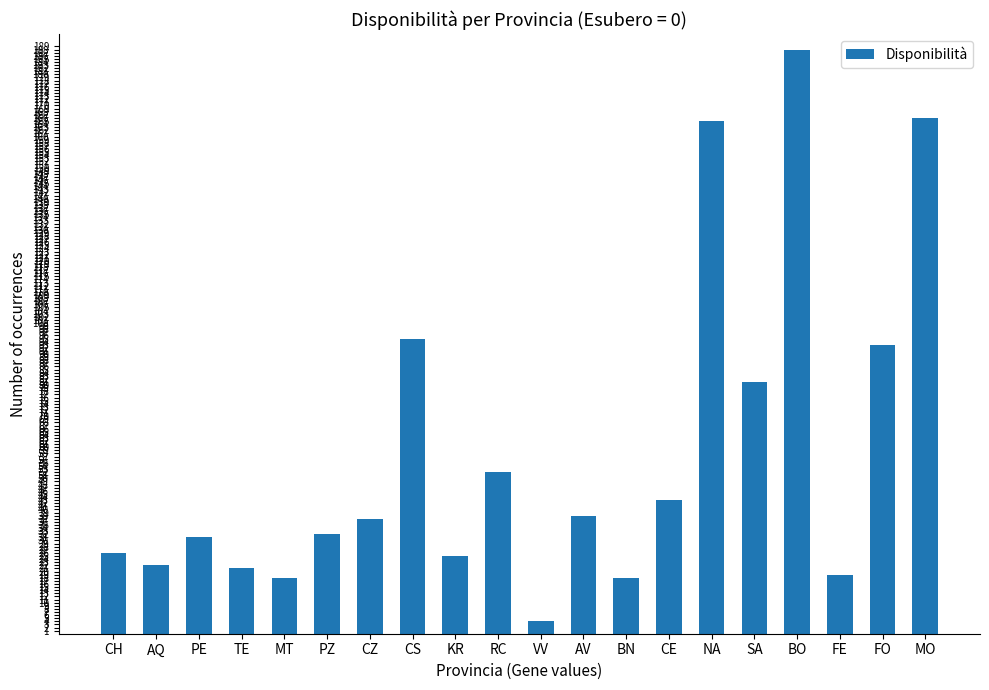

What is the maximum value shown in the chart?

188